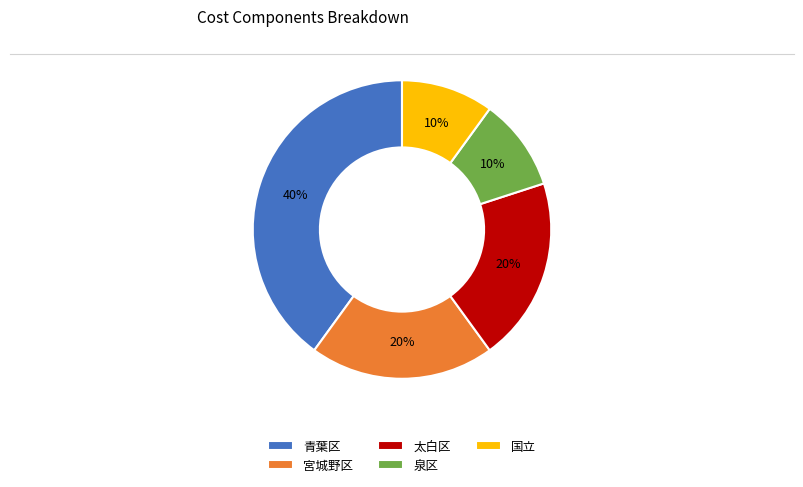

To the nearest percent, what is the difference between the largest and smallest slice percentages?

30%